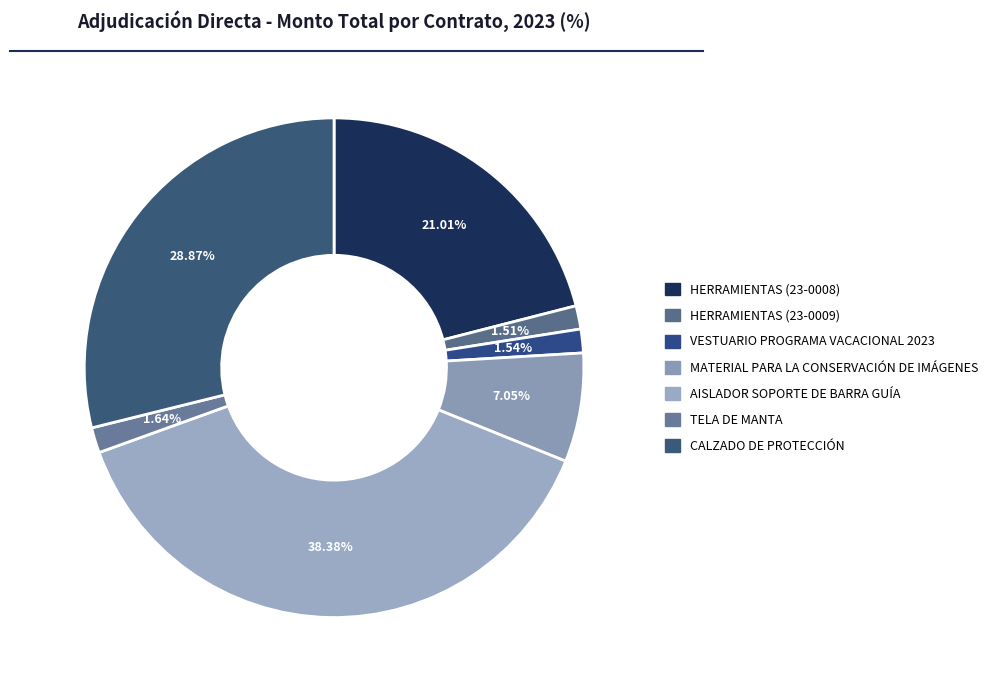

Count the number of slices in the pie.

7